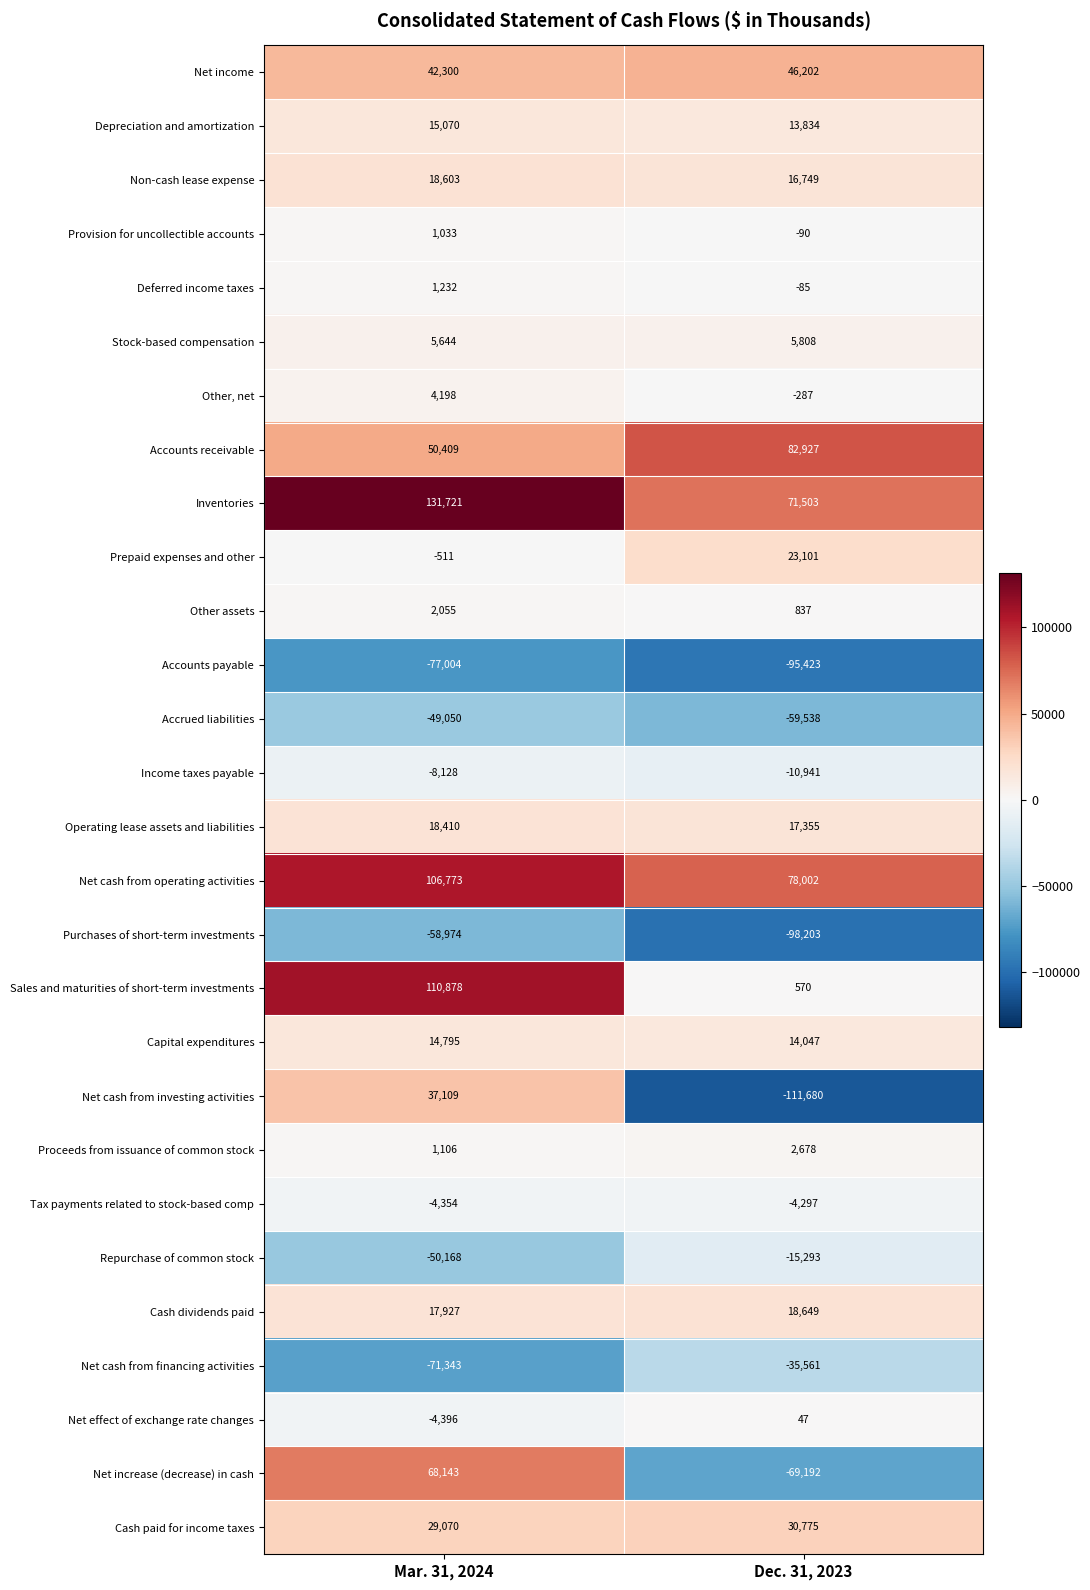

The value of Net cash from financing activities at Mar. 31, 2024 is -71343. True or false?

True